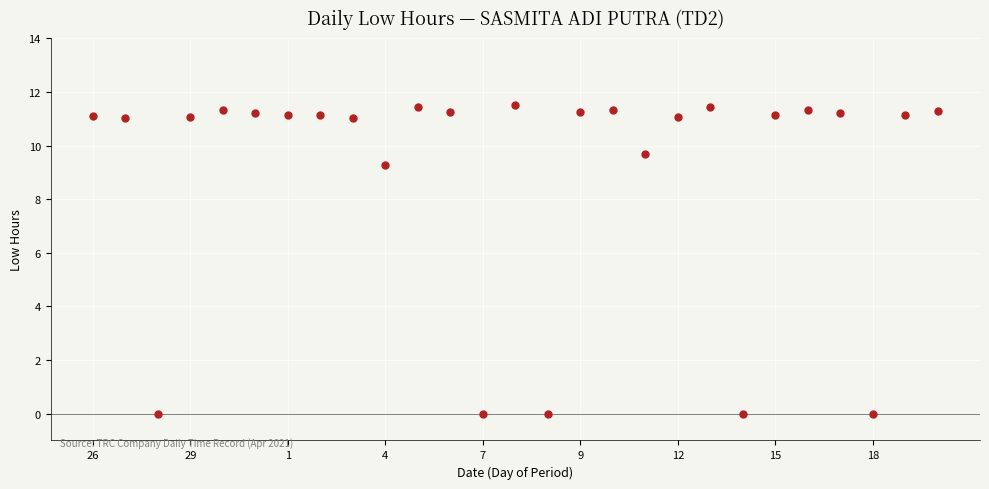

What is the range of Y values (max minus min)?

11.5